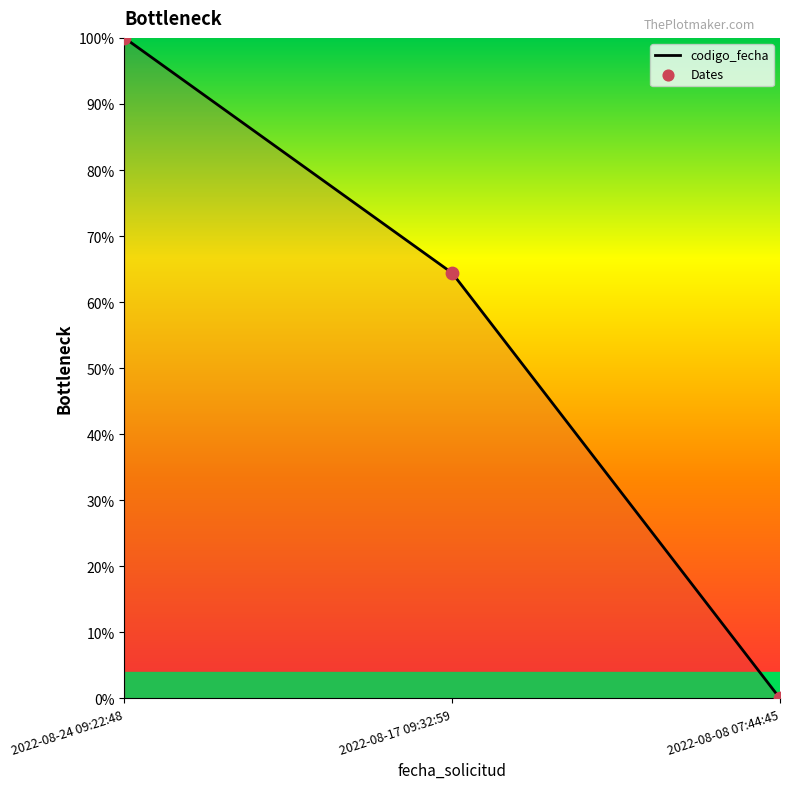

Which has a higher value, 2022-08-17 09:32:59 or 2022-08-08 07:44:45?

2022-08-17 09:32:59